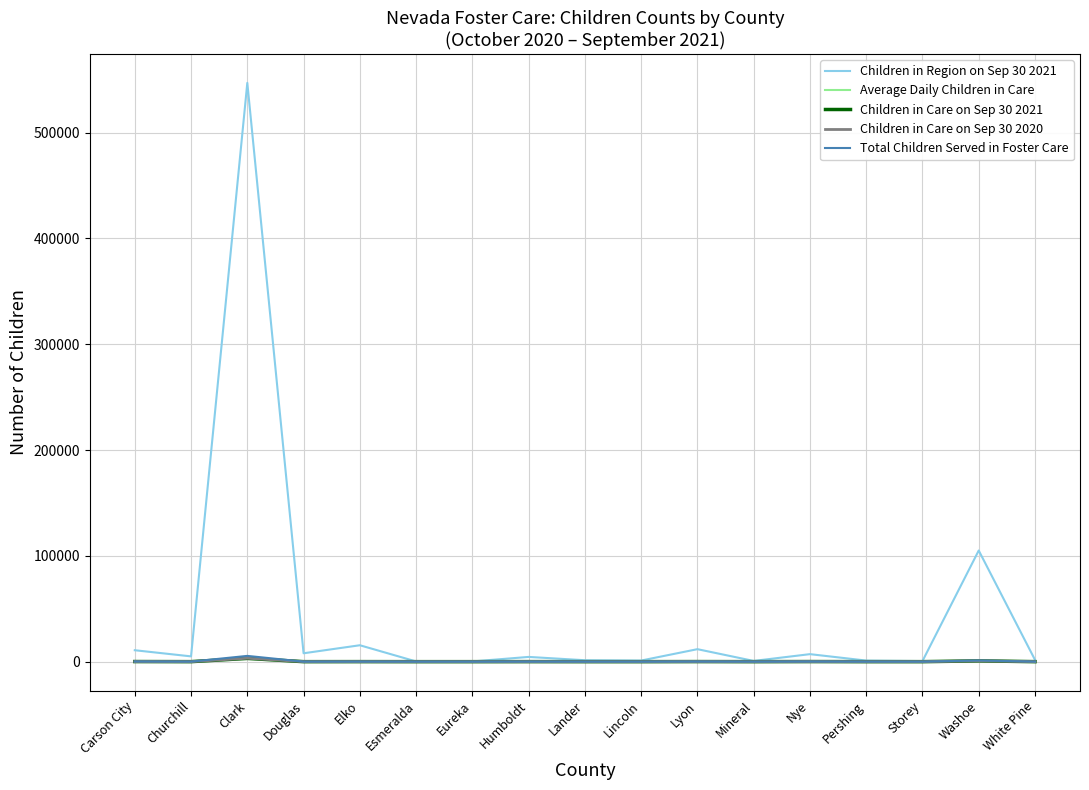

Is it true that Children in Region on Sep 30 2021 equals 1727 at White Pine?

True